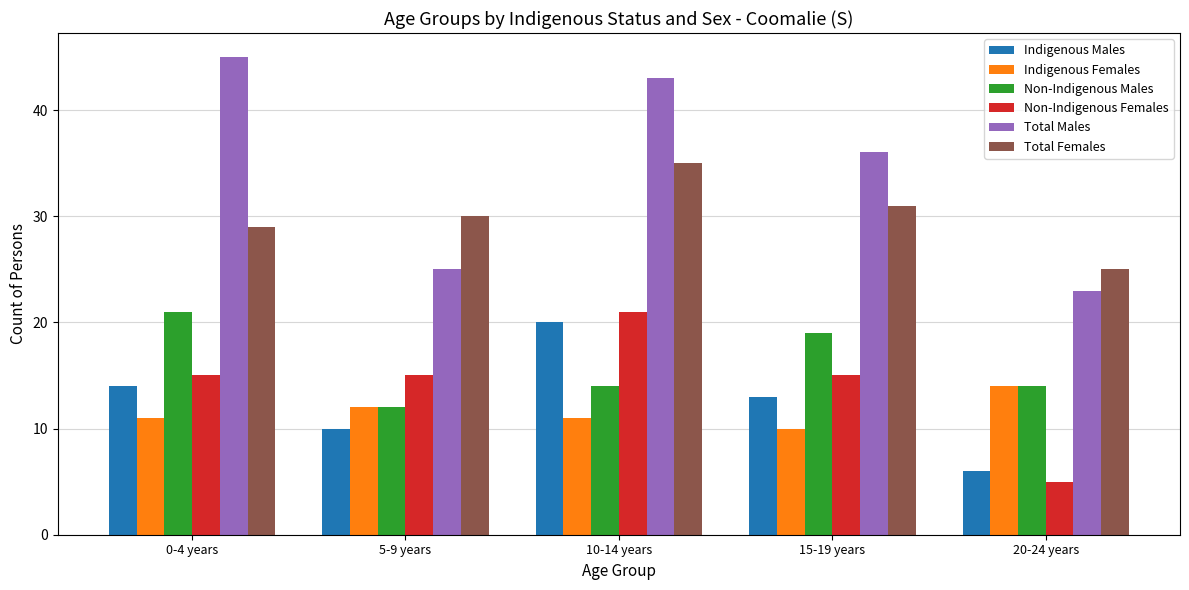

At which category does the chart reach its minimum across all series?

20-24 years